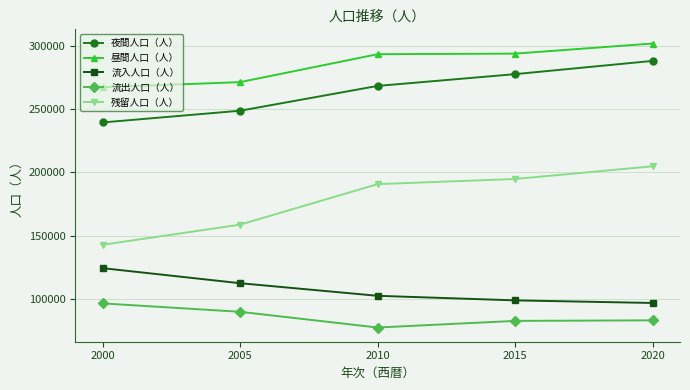

The value of 流出人口（人） at 2020 is 83230. True or false?

True